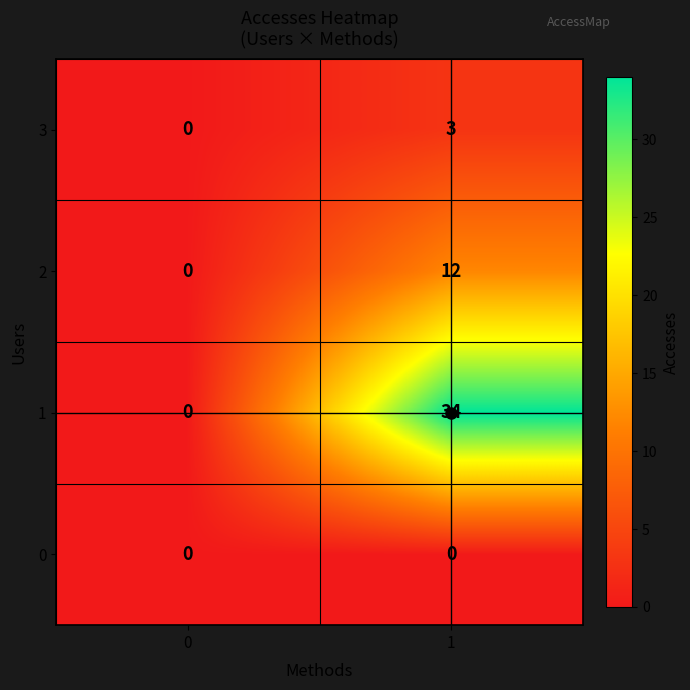

Is the value of 3 at 1 greater than the value of 0 at 1?

Yes